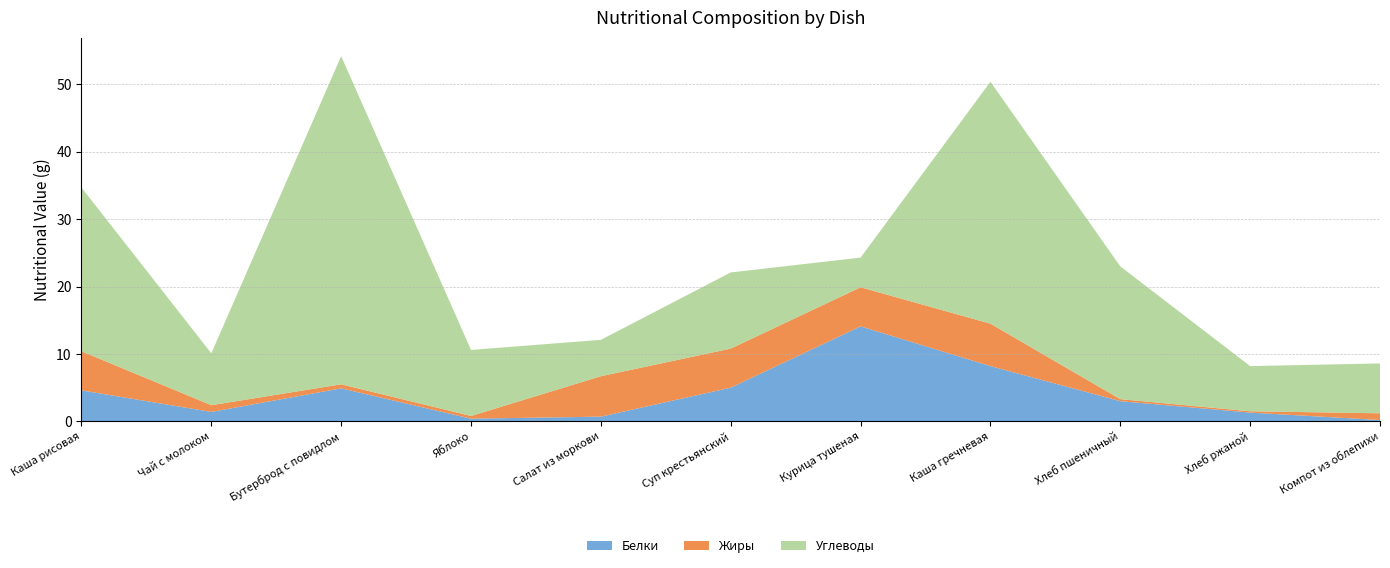

Reading left to right, list all the values displayed in this chart.

Белки: Каша рисовая=4.6	Чай с молоком=1.4	Бутерброд с повидлом=4.9	Яблоко=0.4	Салат из моркови=0.7	Суп крестьянский=5.0	Курица тушеная=14.1	Каша гречневая=8.2	Хлеб пшеничный=3.0	Хлеб ржаной=1.3	Компот из облепихи=0.2
Жиры: Каша рисовая=5.8	Чай с молоком=1.0	Бутерброд с повидлом=0.6	Яблоко=0.4	Салат из моркови=6.0	Суп крестьянский=5.8	Курица тушеная=5.8	Каша гречневая=6.3	Хлеб пшеничный=0.3	Хлеб ржаной=0.2	Компот из облепихи=1.0
Углеводы: Каша рисовая=24.3	Чай с молоком=7.7	Бутерброд с повидлом=48.7	Яблоко=9.8	Салат из моркови=5.4	Суп крестьянский=11.3	Курица тушеная=4.4	Каша гречневая=35.9	Хлеб пшеничный=19.7	Хлеб ржаной=6.7	Компот из облепихи=7.4